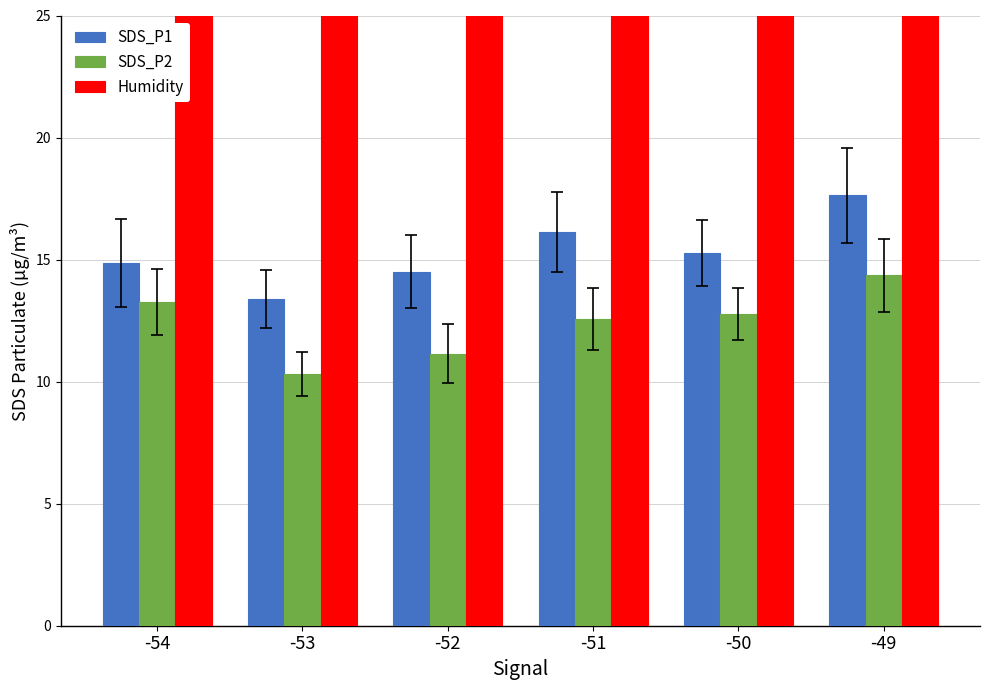

Between -53 and -54, which is larger?

-54